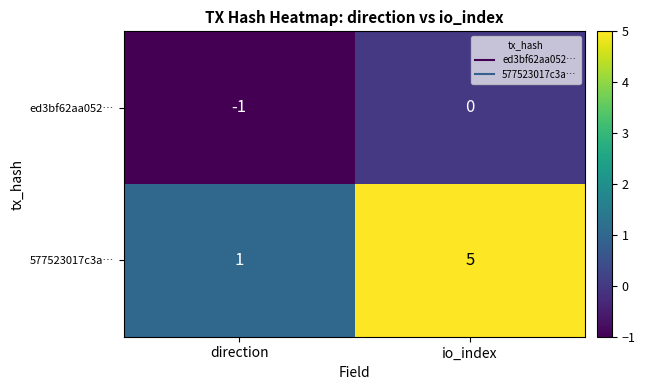

At which label is ed3bf62aa052… closest to 0?

io_index